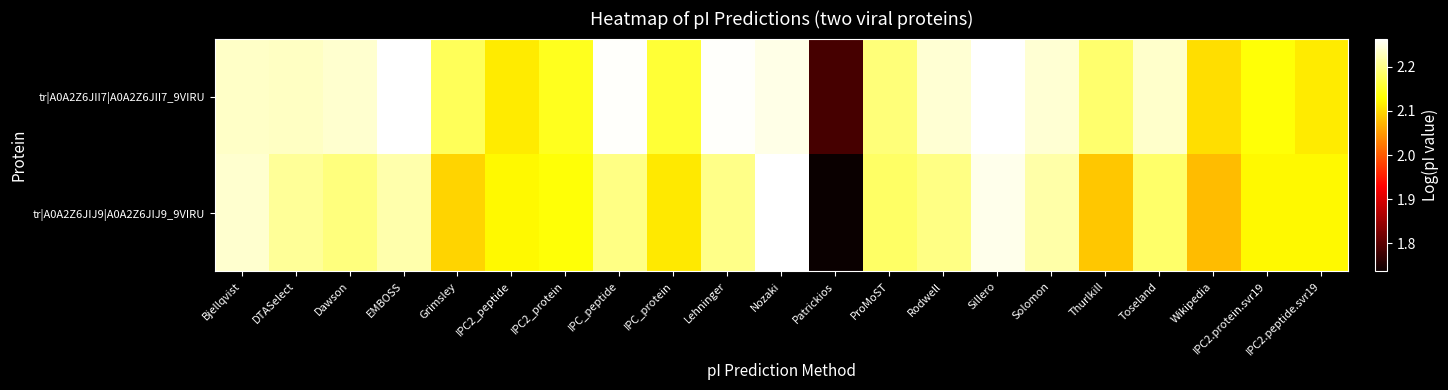

How many series are shown in this chart?

2